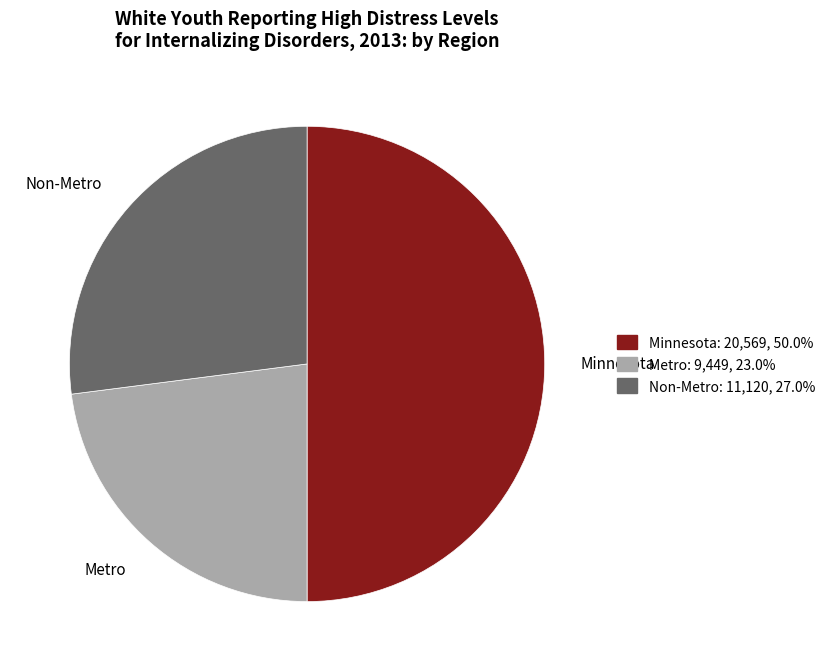

Approximately how many times larger is the value at Minnesota compared to Non-Metro?

1.8